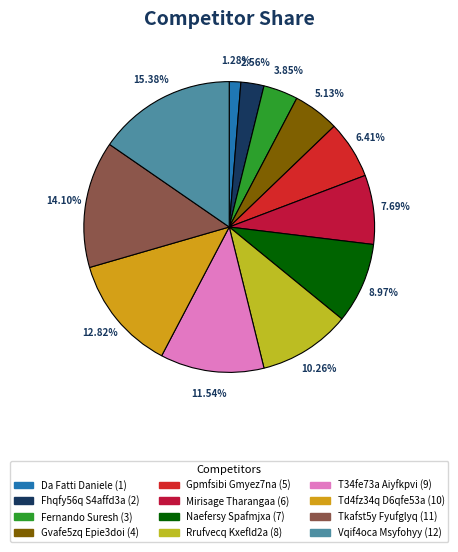

Count the number of slices in the pie.

12